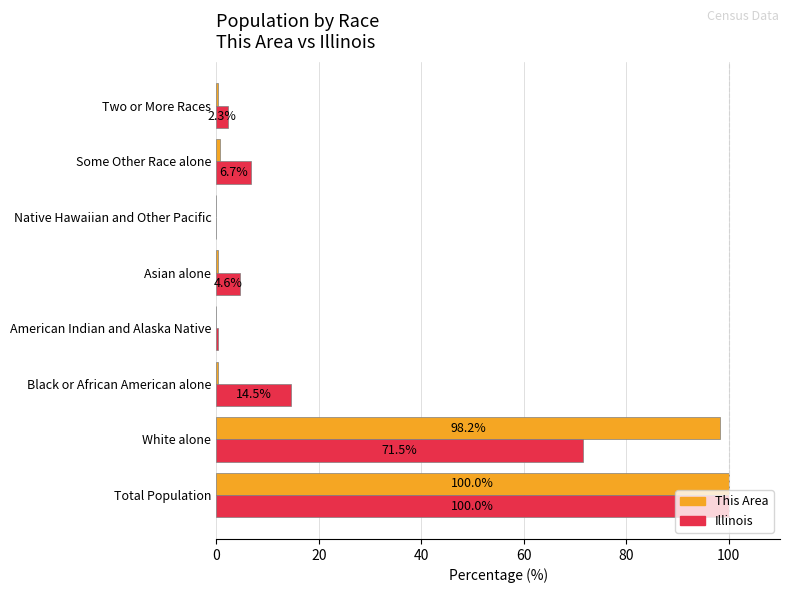

True or false: This Area has a value of 98.2 at White alone.

True